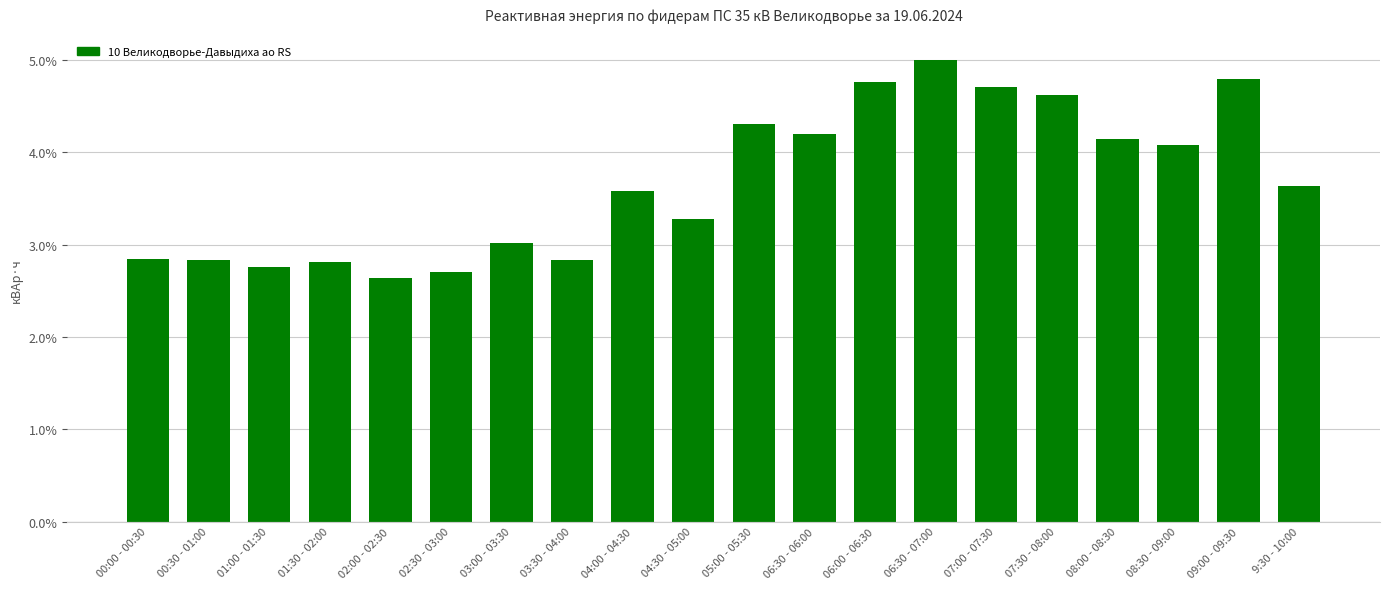

What is the value of the 10th bar from the left?

3.3